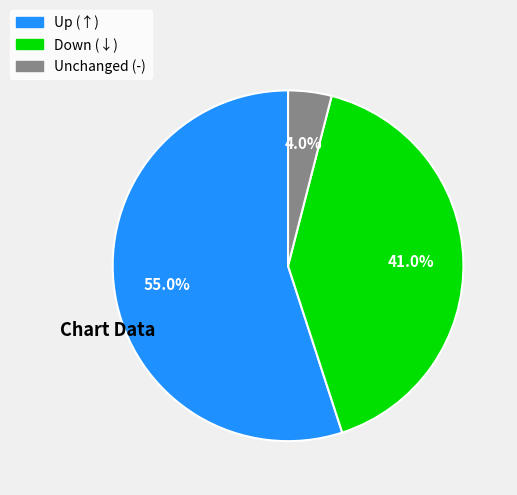

How many slices are in this pie chart?

3